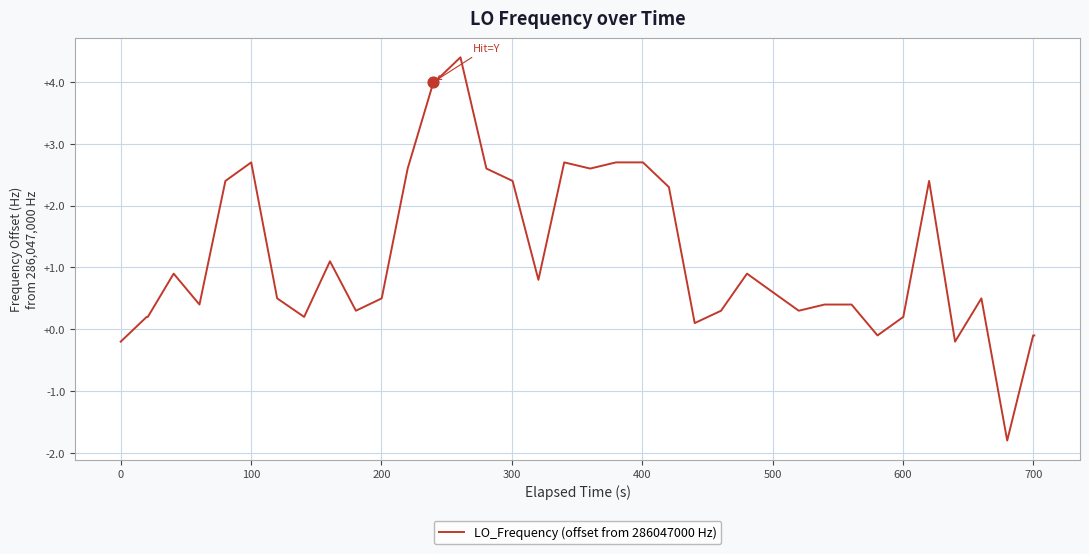

What is the difference between the maximum and minimum values?

6.2